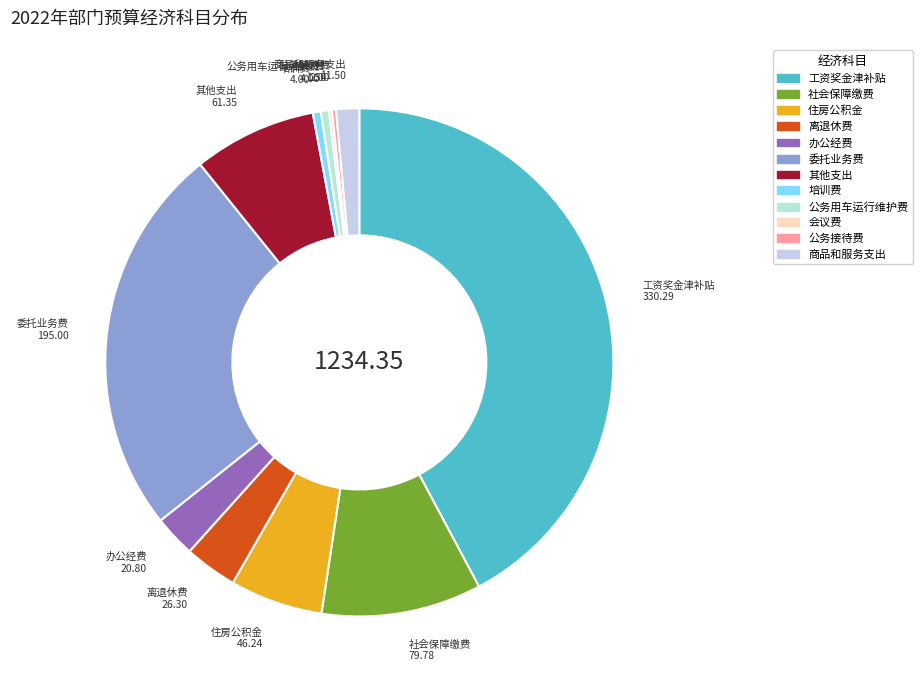

Does 住房公积金 account for over 50% of the chart?

No